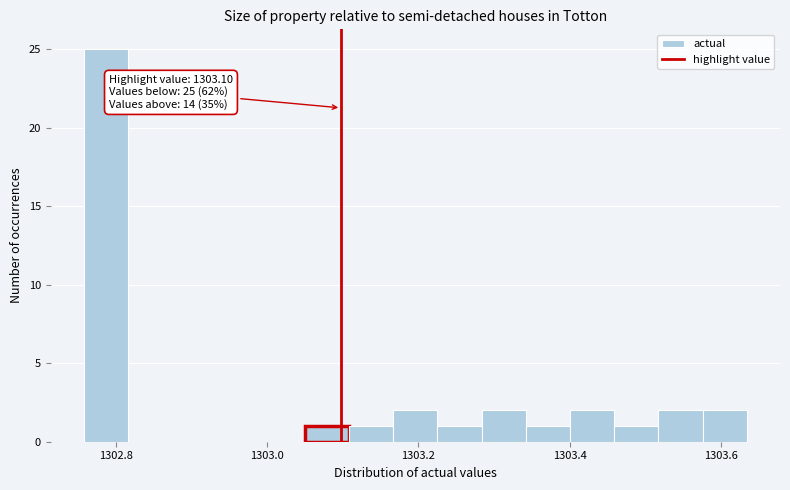

Read against the x-axis, roughly where is the centre of the tallest bar?

1302.78